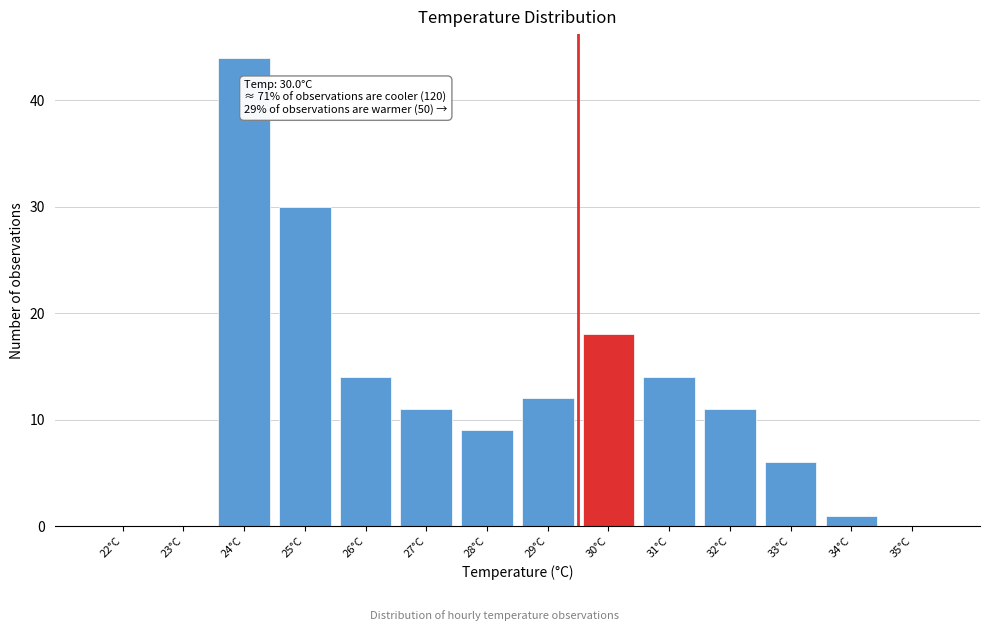

Reading right to left, extract all data points from this chart.

35°C=0	34°C=1	33°C=6	32°C=11	31°C=14	30°C=18	29°C=12	28°C=9	27°C=11	26°C=14	25°C=30	24°C=44	23°C=0	22°C=0